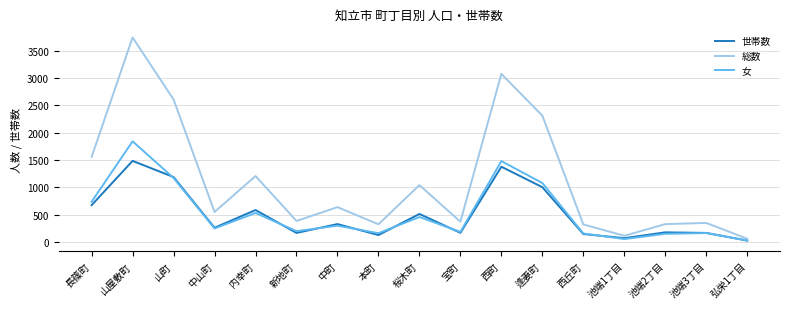

At which category is the sum across all series the highest?

山屋敷町